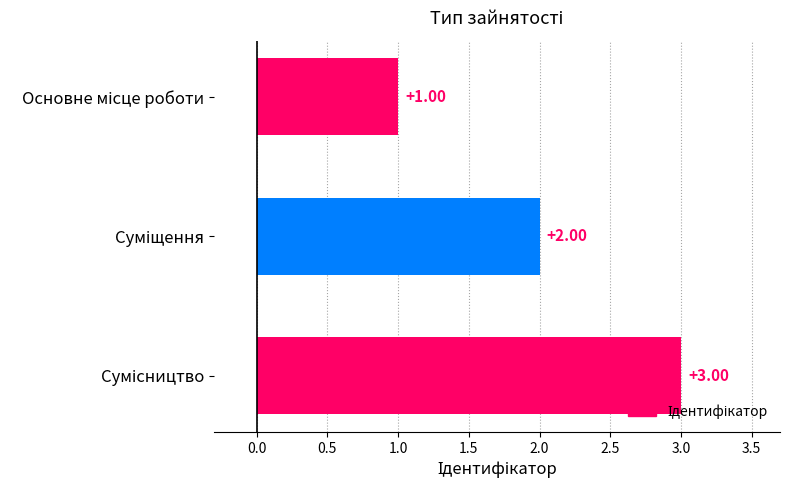

What is the sum of all values?

6